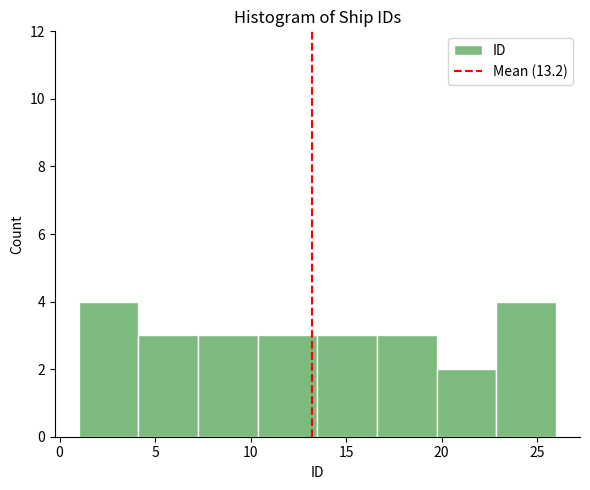

How tall is the bar that spans 13.5 to 16.5 on the x-axis? Neither the bar edges nor the heights are printed on the chart, so give them approximately, as read against the axes.

3